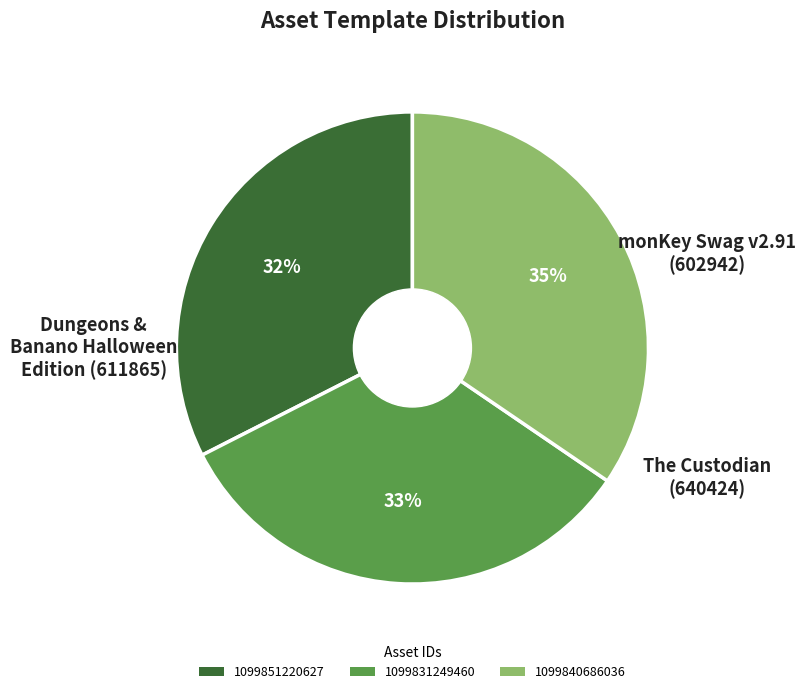

Does 1099851220627 represent more than half of the total?

No